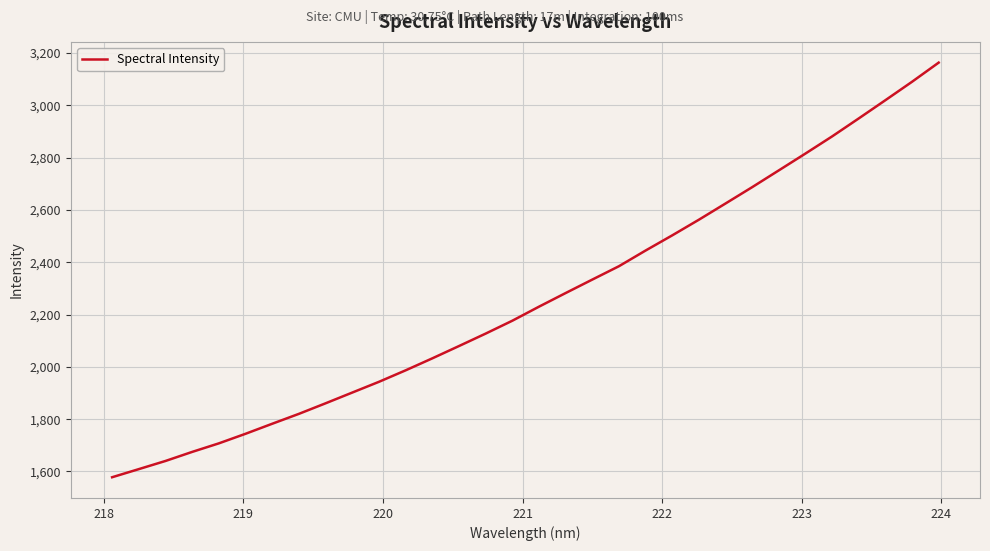

What is the greatest value displayed?

3163.5